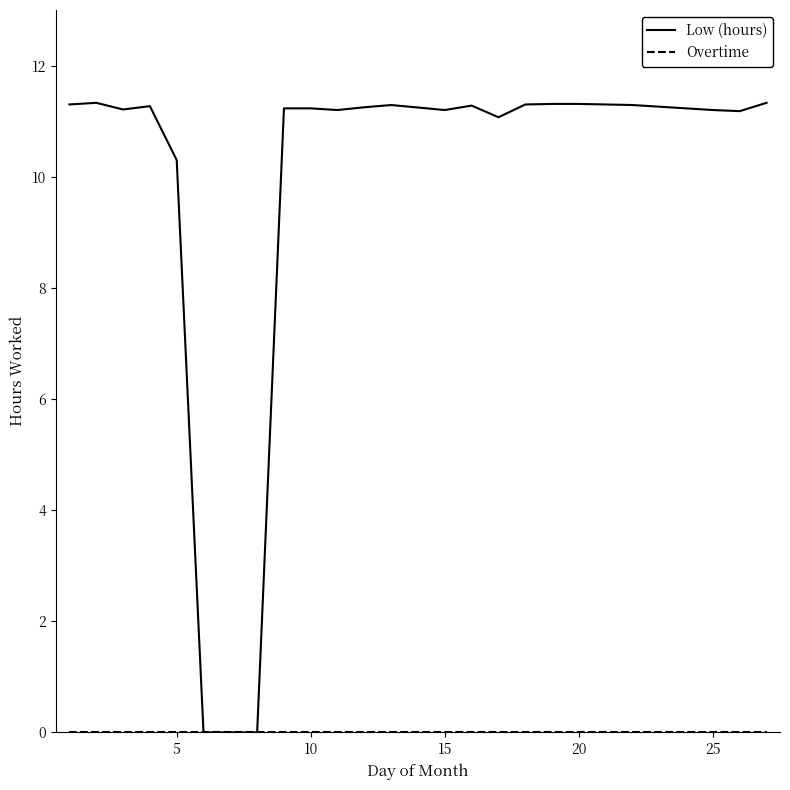

Does the chart display data point markers on the line(s)?

No